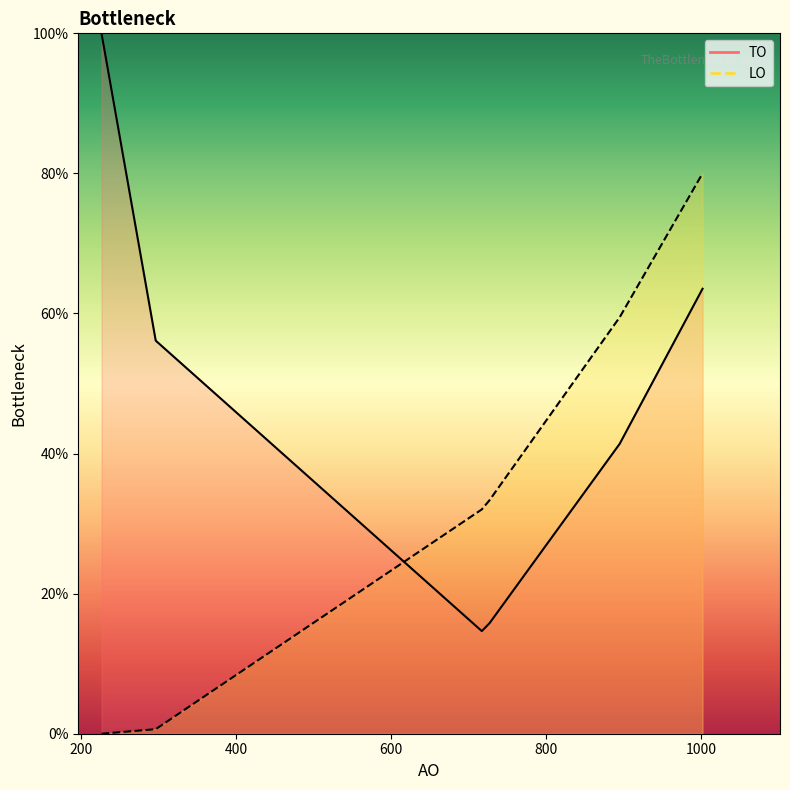

List the series in order of their peak value, lowest first.

LO, TO